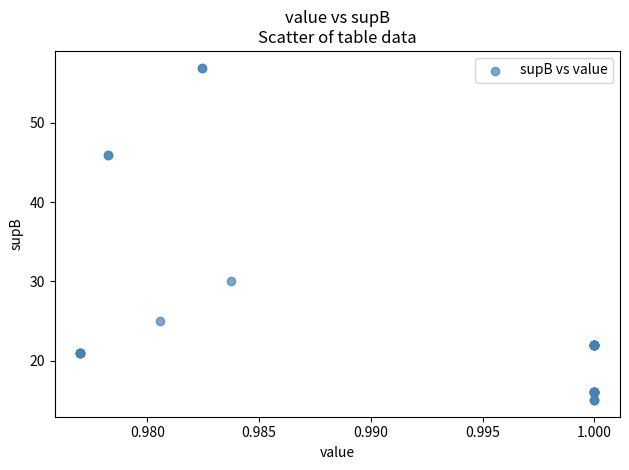

What Y value in the scatter plot is closest to 36?

30